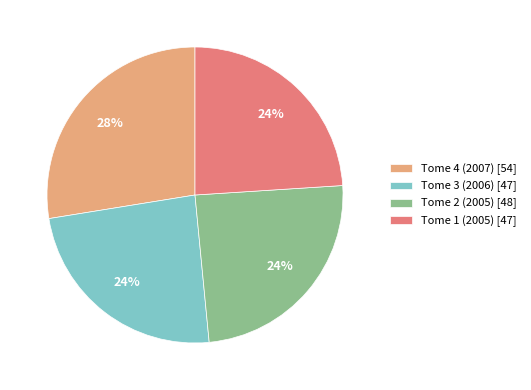

To the nearest percent, what is the difference between the largest and smallest slice percentages?

4%